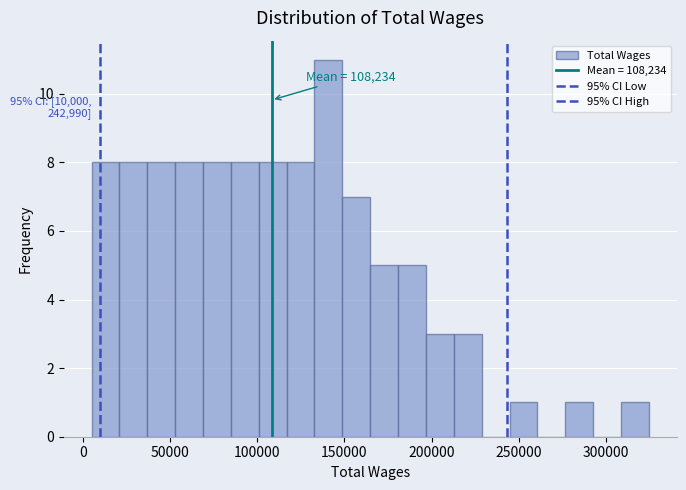

Around what value on the x-axis is the tallest bar? Give the approximate position of its centre, as read against the axis.

140000